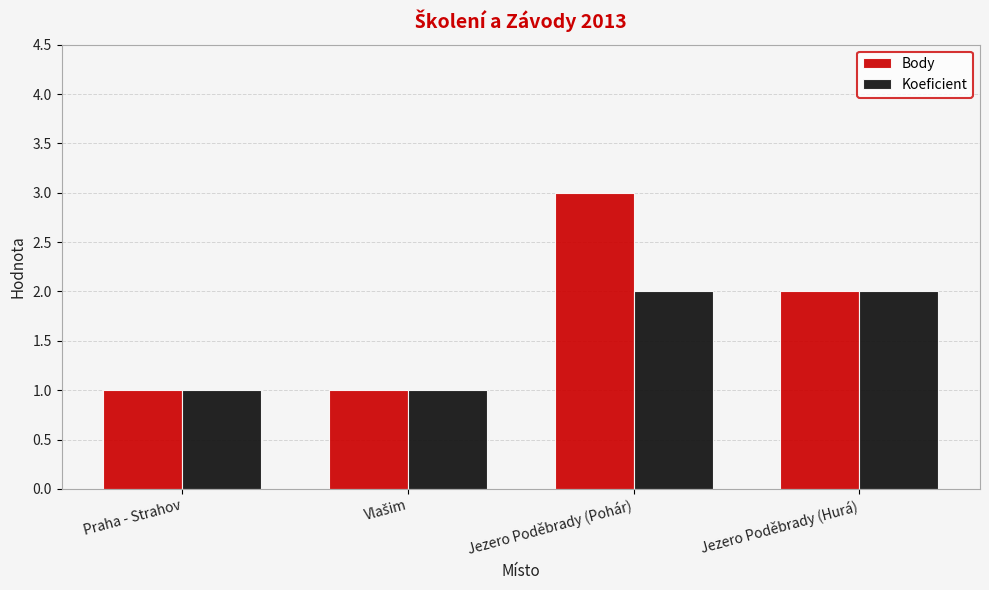

What is the spread (max minus min) of values at Jezero Poděbrady (Pohár)?

1